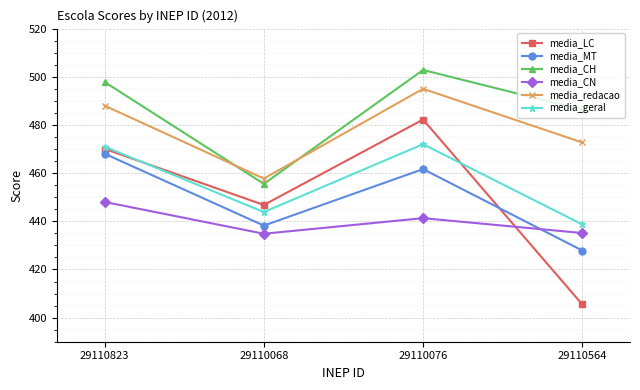

What is the value of the media_CN point at the 4th from the left?

435.1